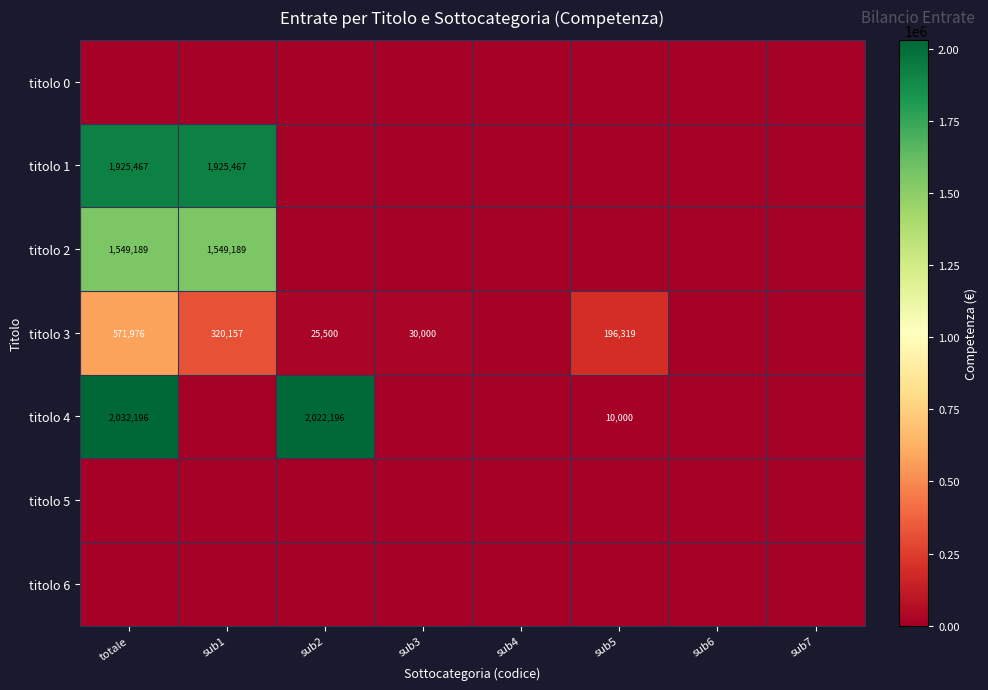

What is the difference between the titolo 4 values at sub2 and sub5?

2012196